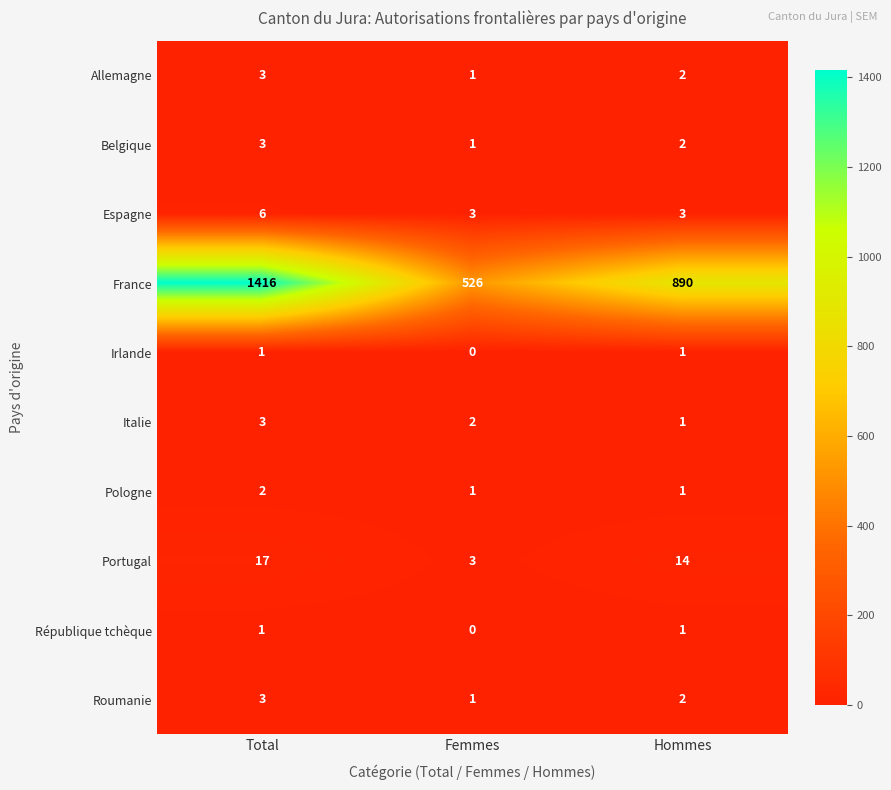

How many data points does each series have?

3